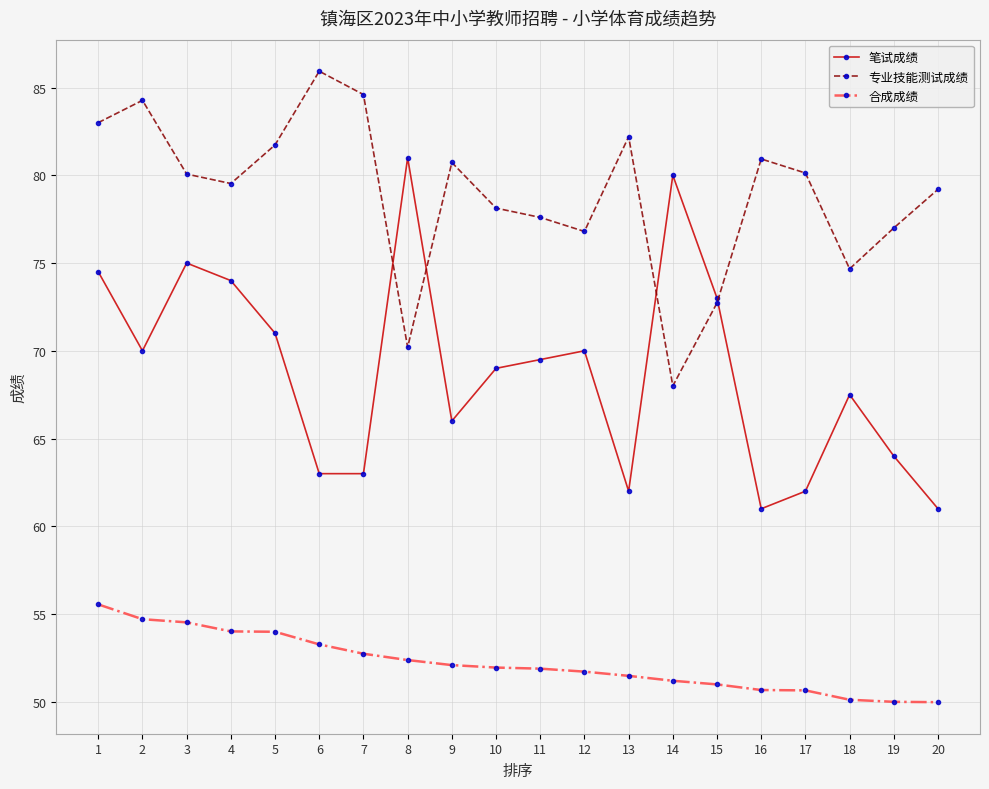

What is the total value across all series at 5?

206.7